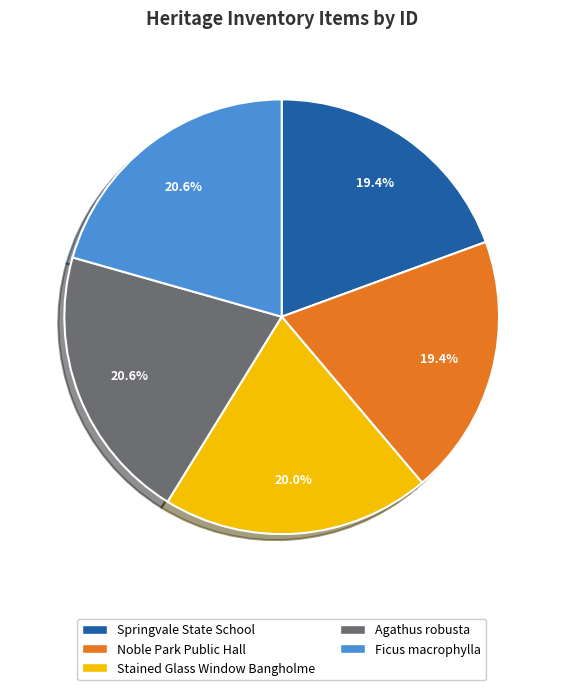

What portion of the pie excludes Ficus macrophylla?

79.4%